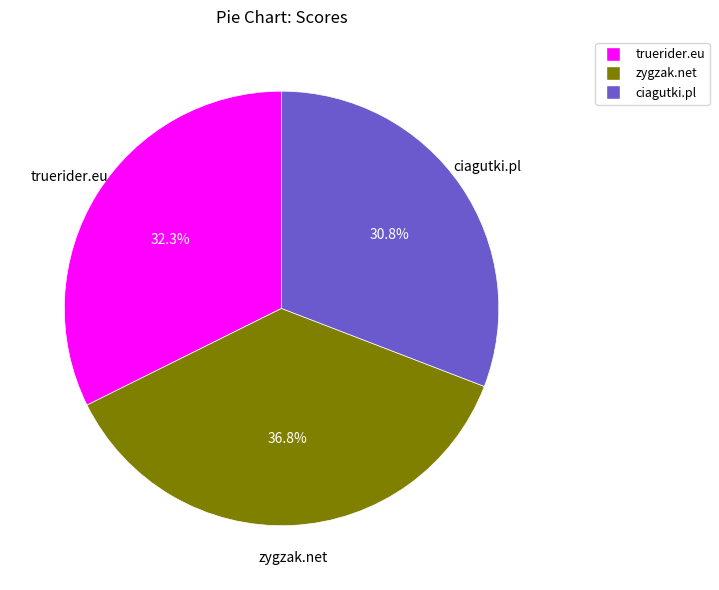

Between truerider.eu and zygzak.net, which is larger?

zygzak.net